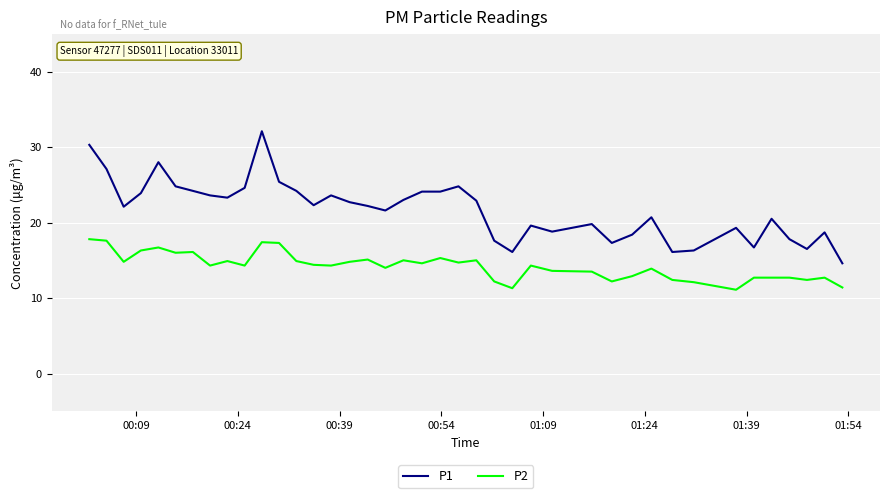

List the series in order of their overall mean, lowest first.

P2, P1